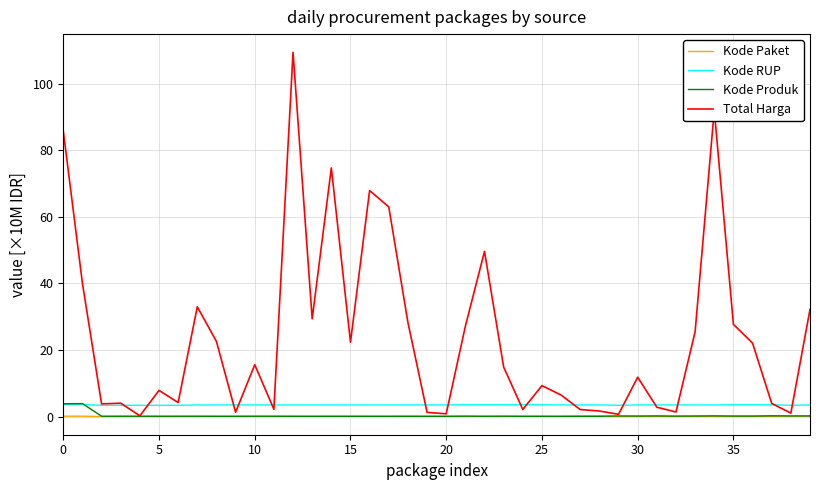

Is this an area chart (filled region under the line)?

No